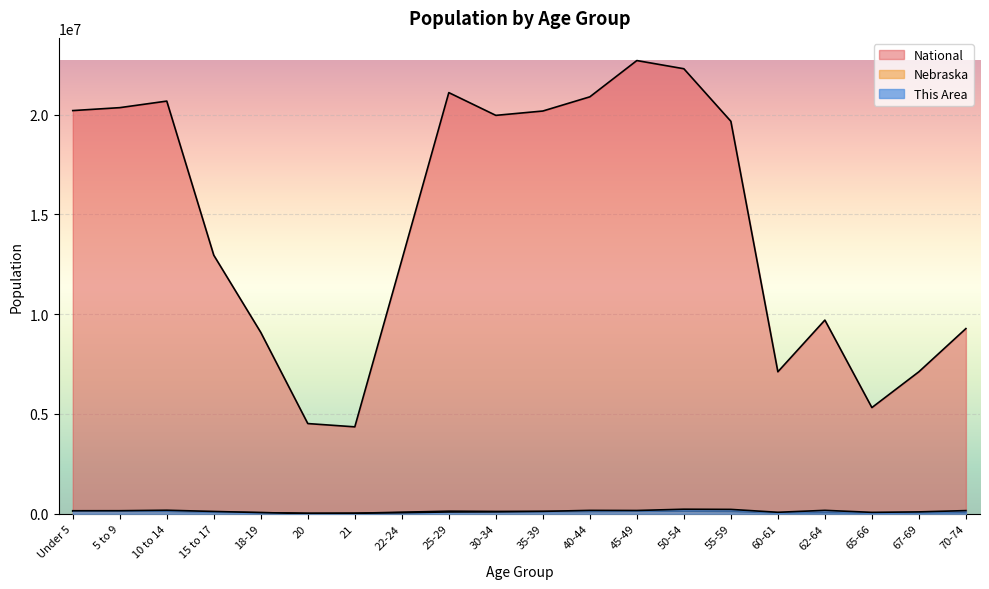

True or false: National and Nebraska cross at least once.

False